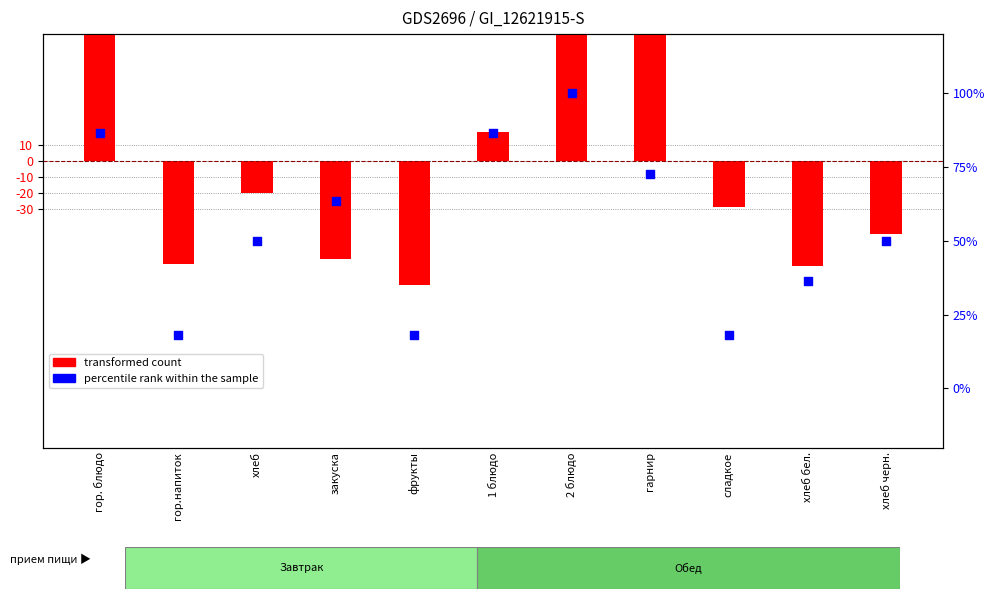

Which series has the largest Y range (max minus min)?

transformed count